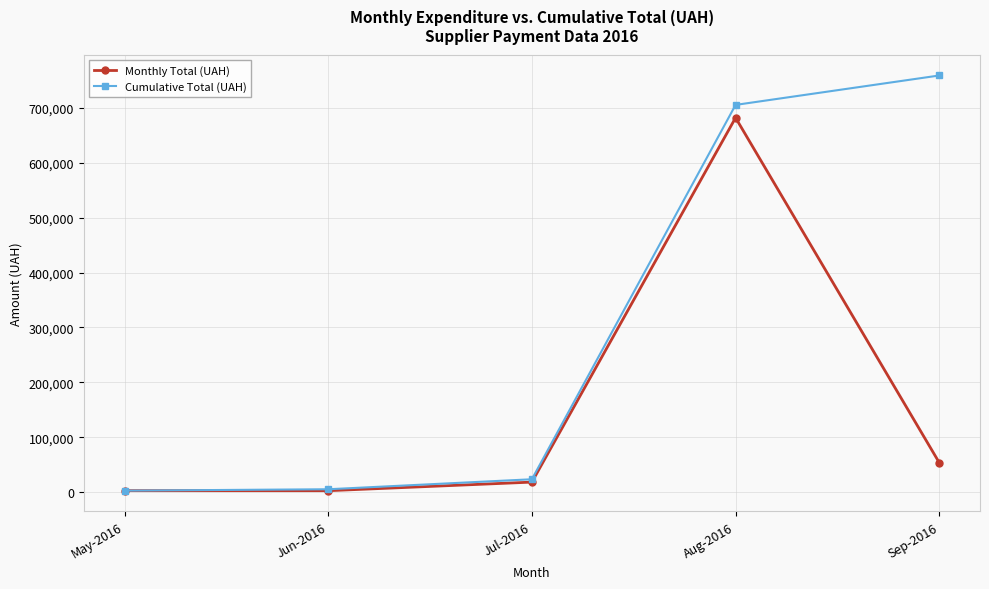

List the series in order of their peak value, lowest first.

Monthly Total (UAH), Cumulative Total (UAH)